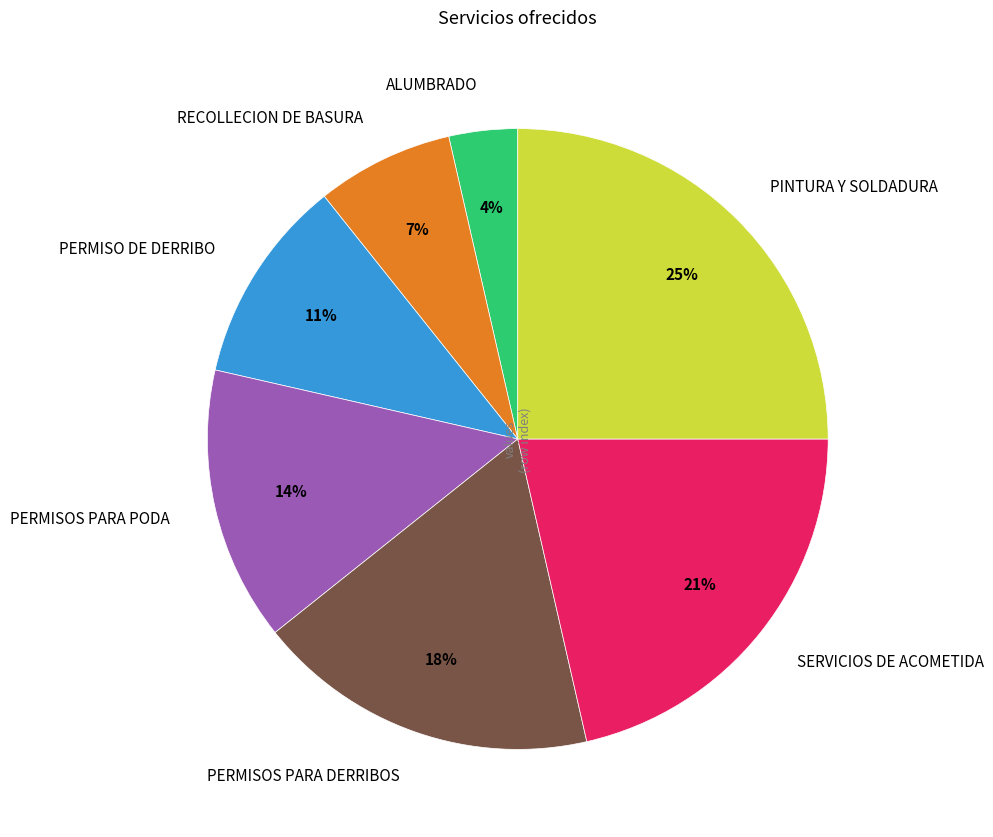

How many segments does this pie chart have?

7